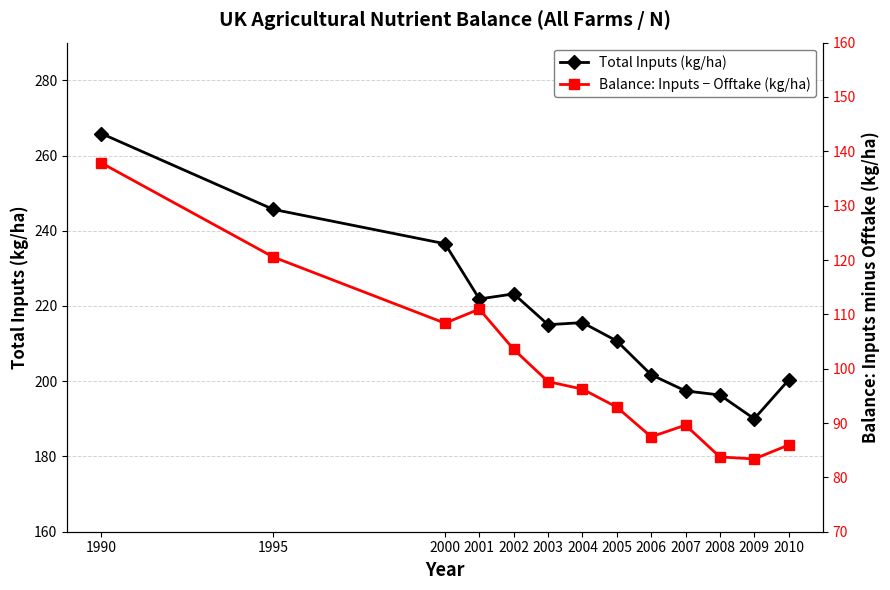

At which label does Balance: Inputs − Offtake (kg/ha) first exceed 96?

1990